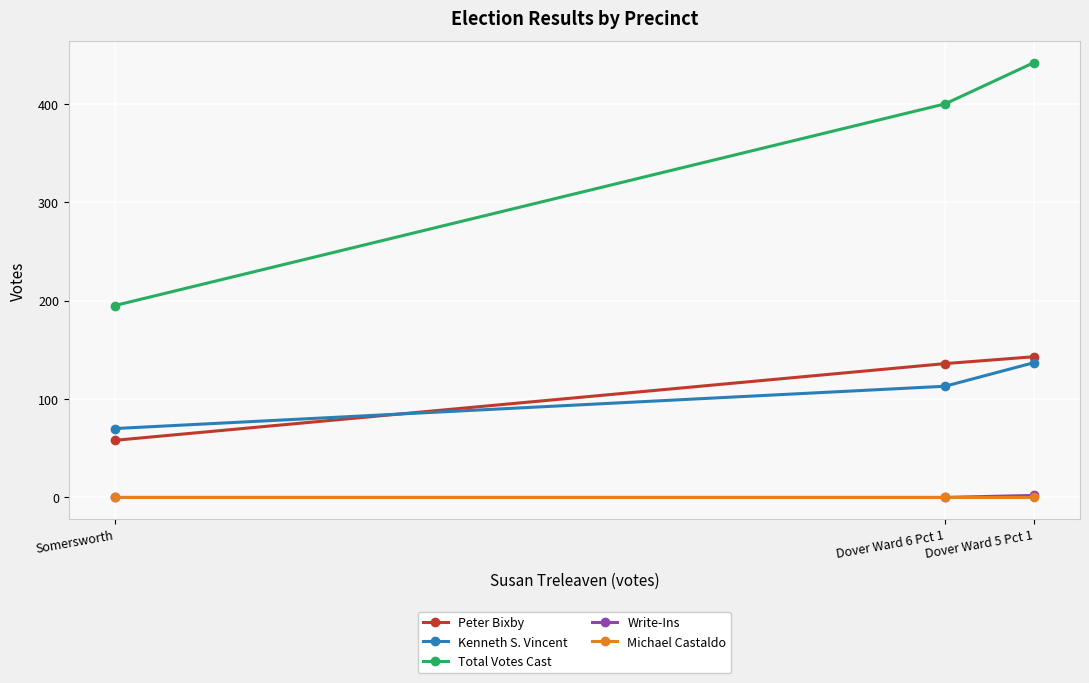

List the labels in order of Total Votes Cast value, largest first.

Dover Ward 5 Pct 1, Dover Ward 6 Pct 1, Somersworth